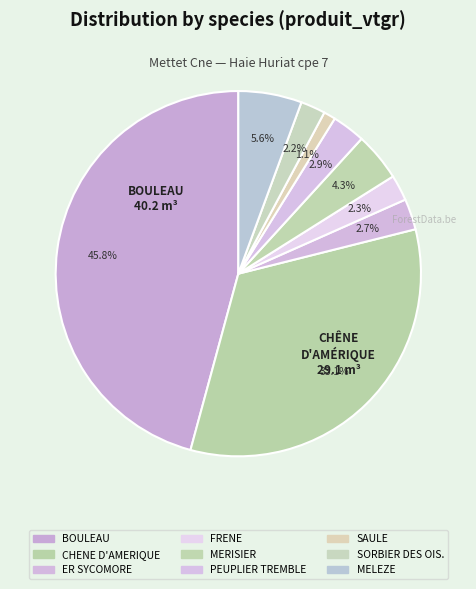

Which category has the smallest portion of the pie?

SAULE